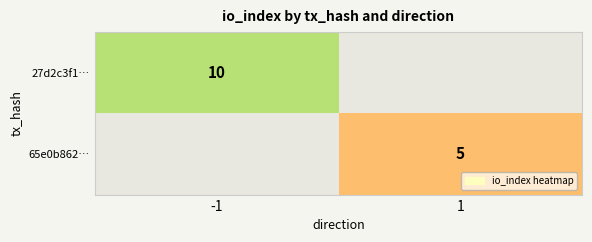

The value of 27d2c3f1… at -1 is 10. True or false?

True